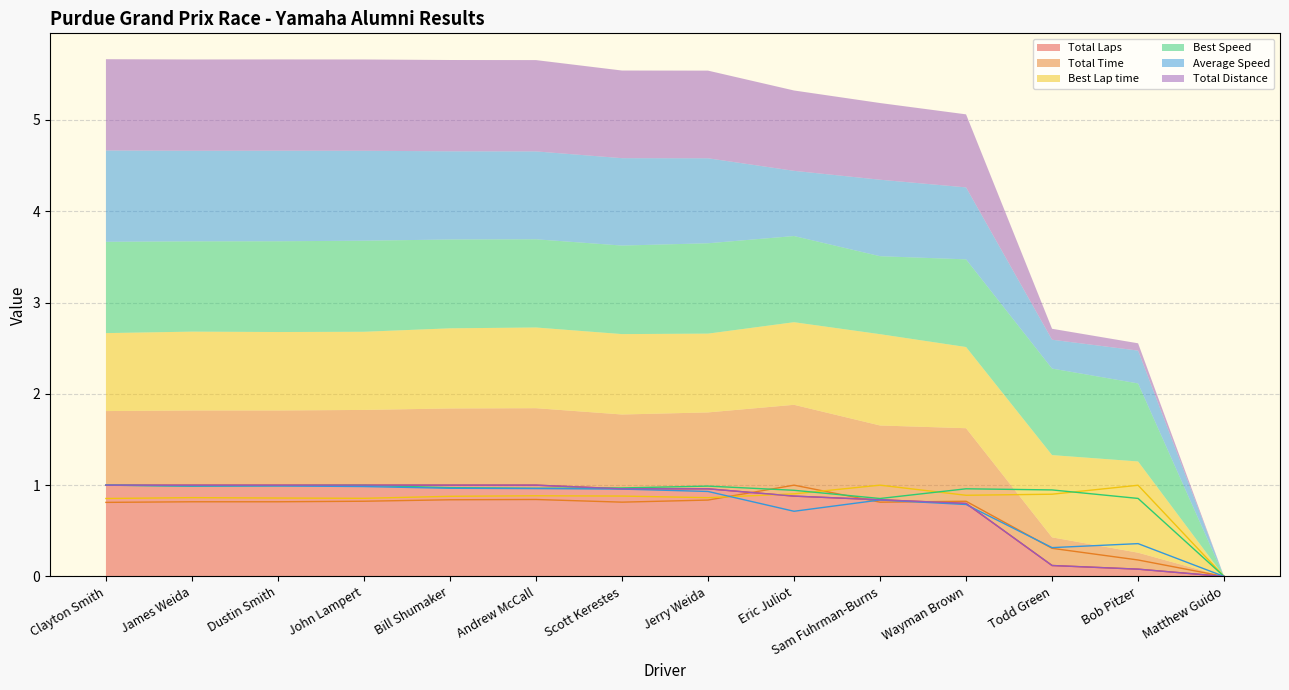

What is the total value across all series at Scott Kerestes?

5.5